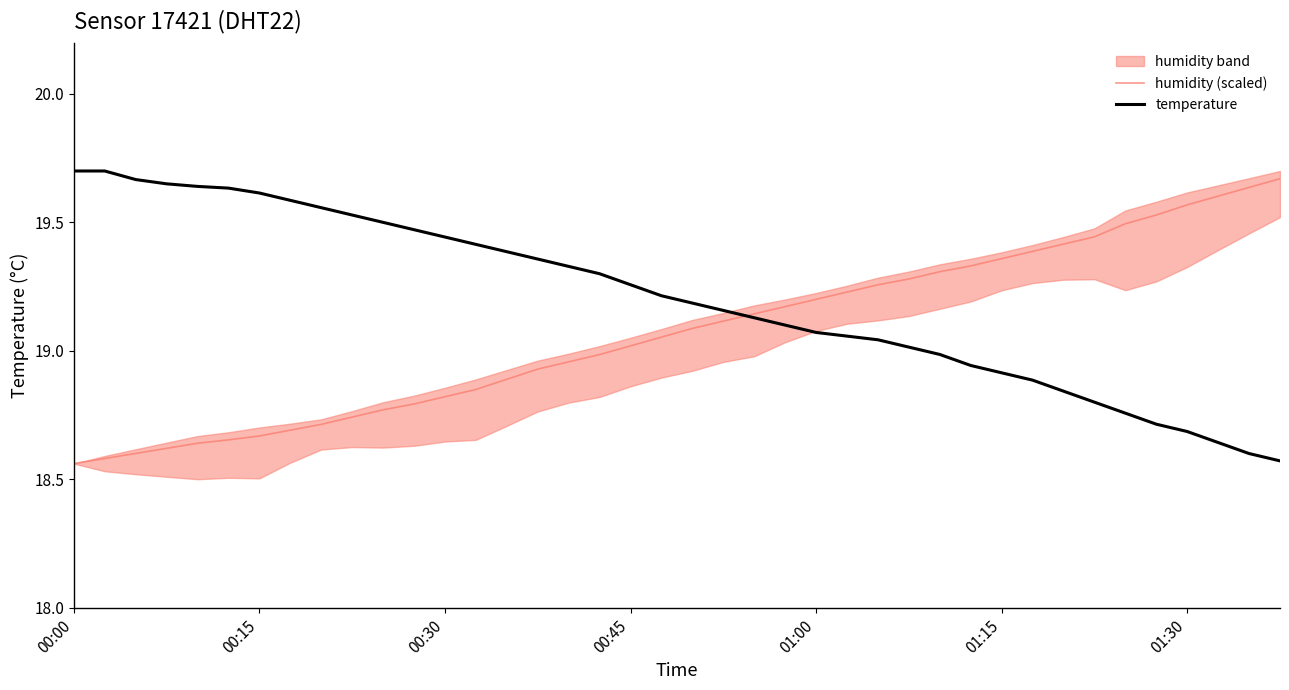

Which series has the largest total across all categories?

temperature